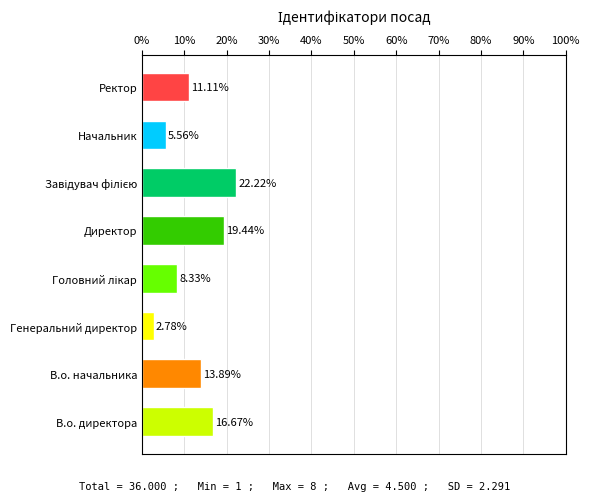

What is the difference between the maximum and minimum values?

19.4